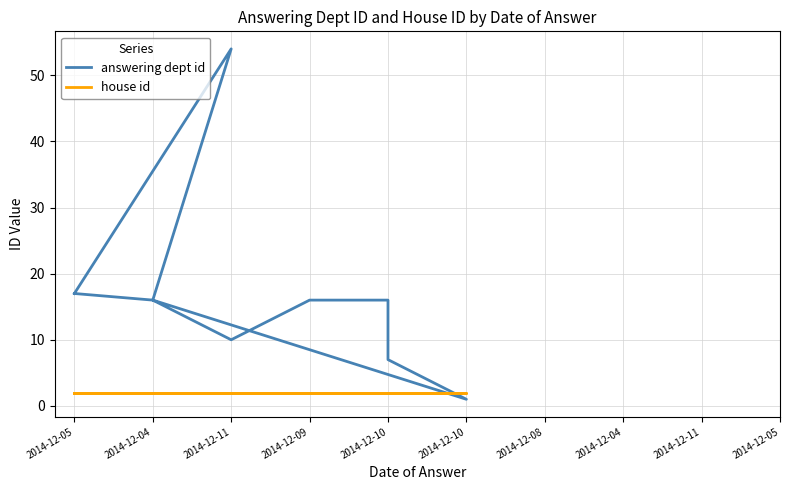

Where is answering dept id nearest to the value 27?

2014-12-05